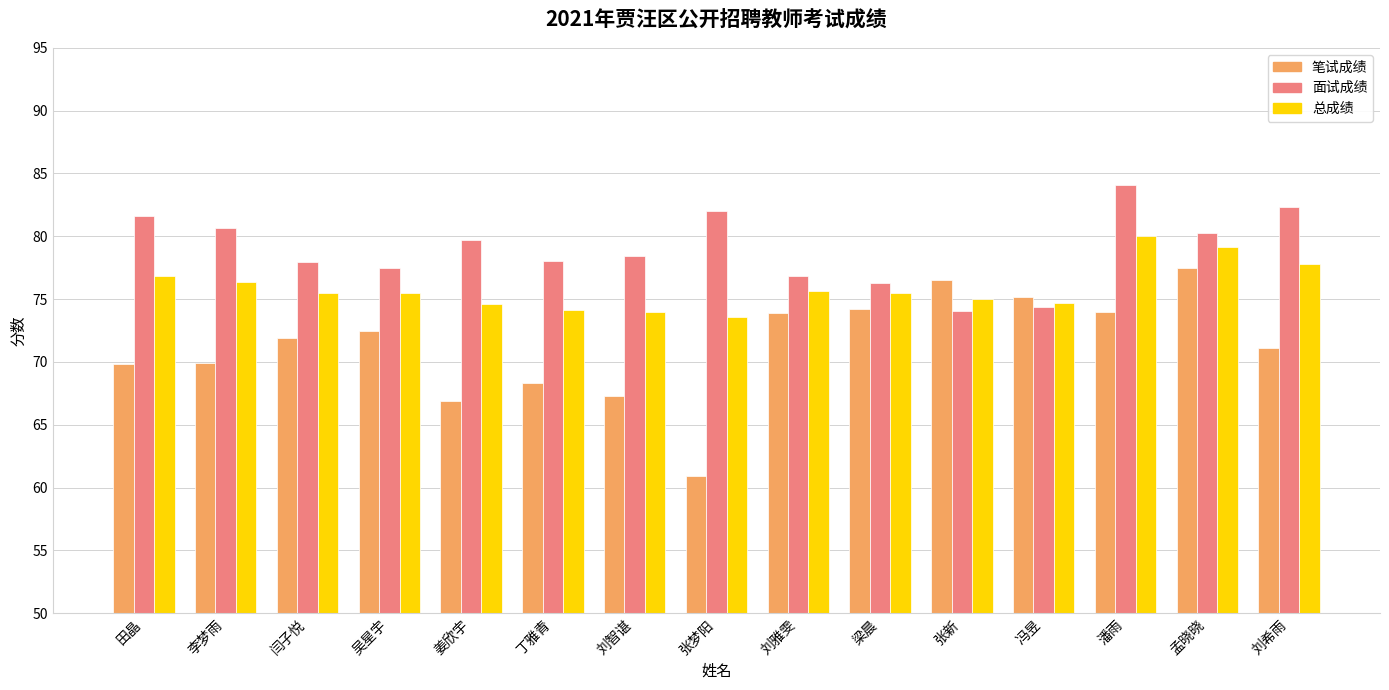

What is the average value of the 总成绩 series?

75.9